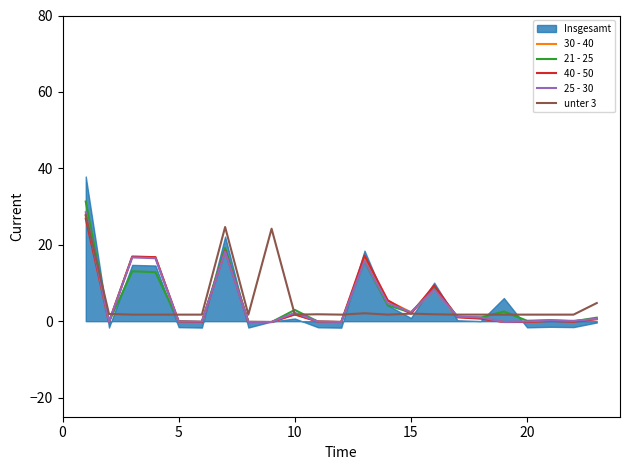

What is the sum of all unter 3 values?

115.0